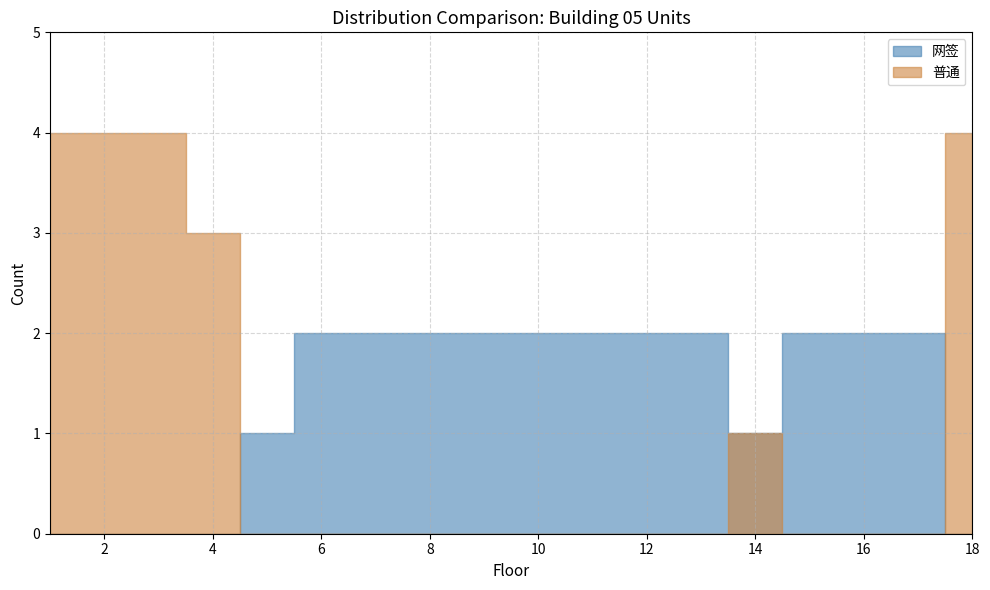

In 普通, how many points are higher than both neighbors (excluding endpoints)?

1